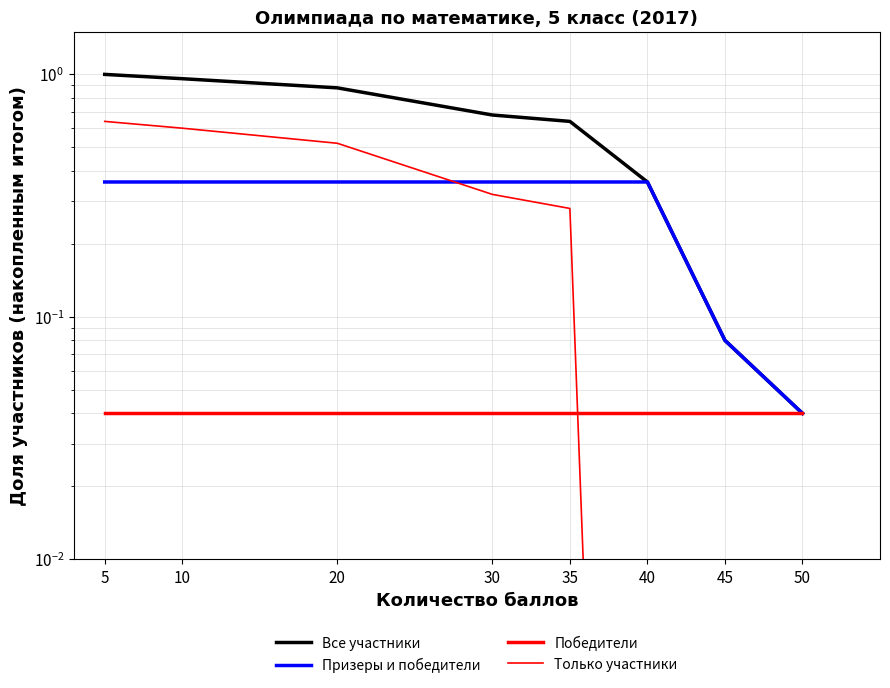

True or false: Только участники has more than 0 interior local peaks.

False